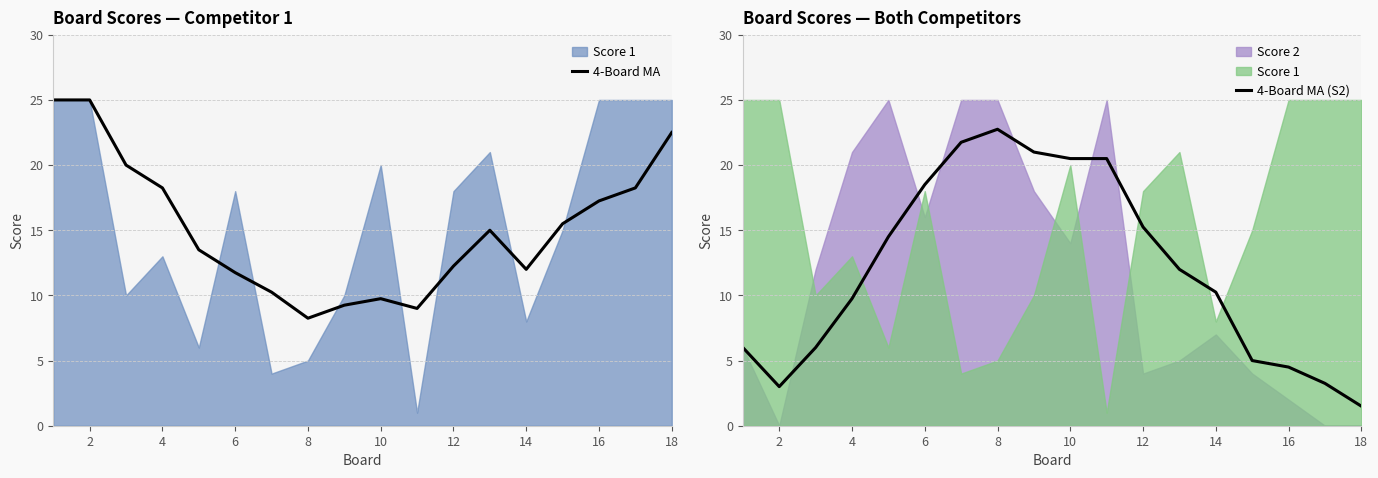

What is the difference between the maximum and second lowest values in the 4-Board MA series?

16.0